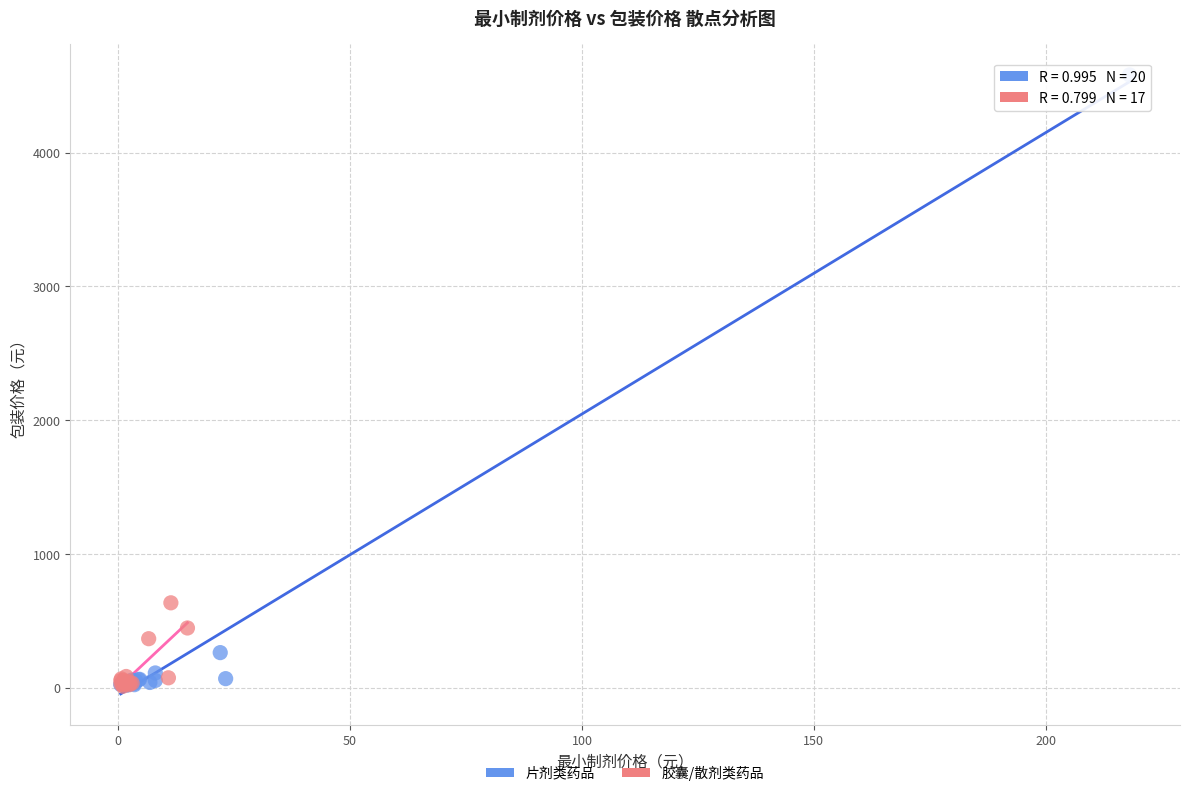

Which series has the widest spread of Y values?

片剂类药品